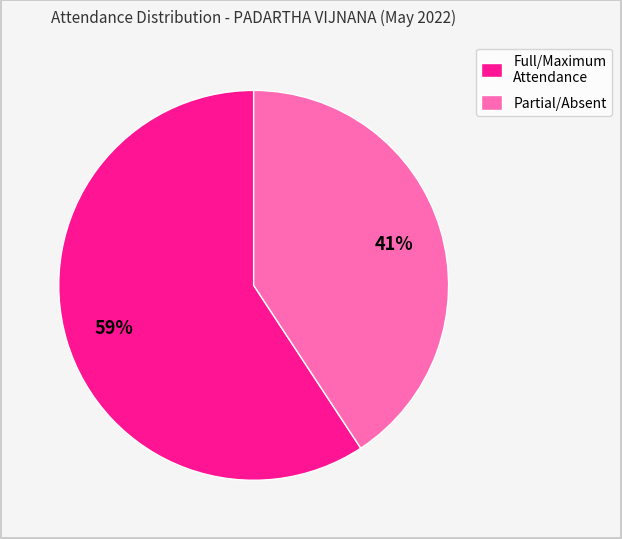

Count the number of slices in the pie.

2